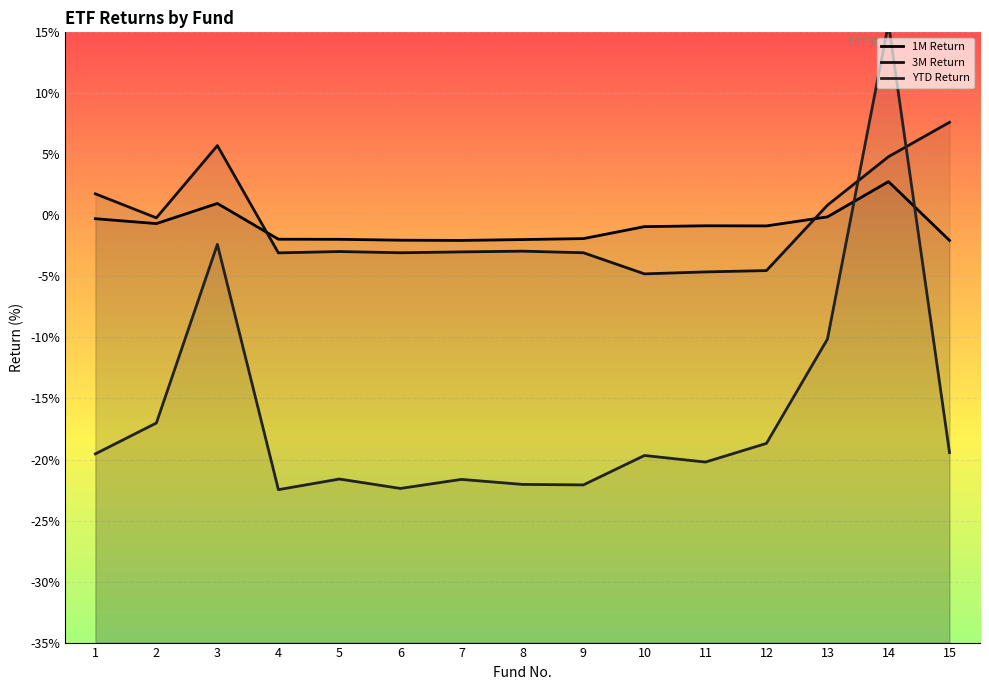

Which category has the lowest value in the 1M Return series?

7